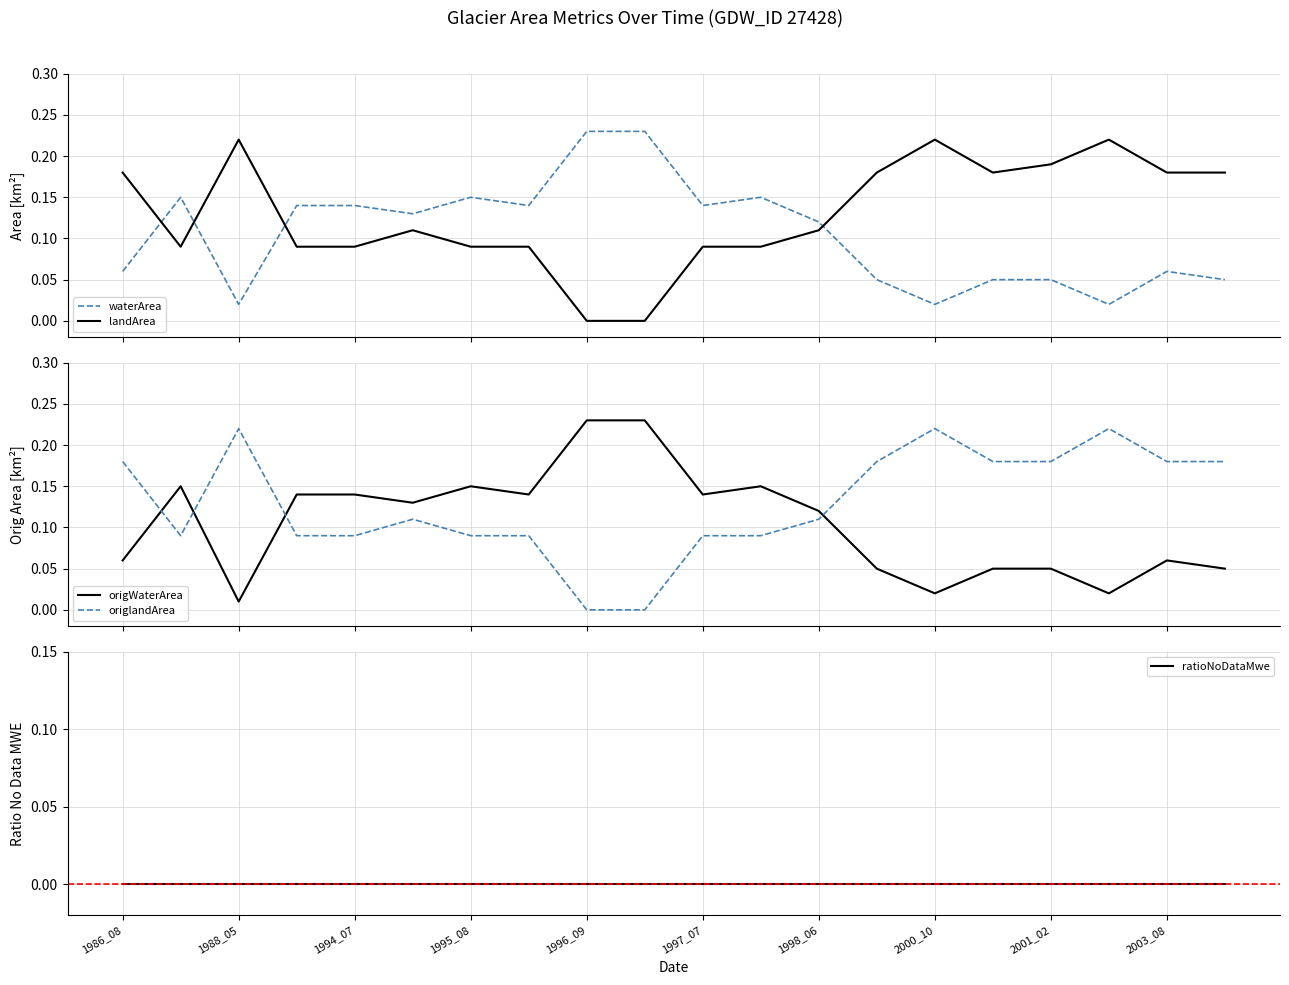

True or false: landArea and origlandArea intersect in this chart.

False